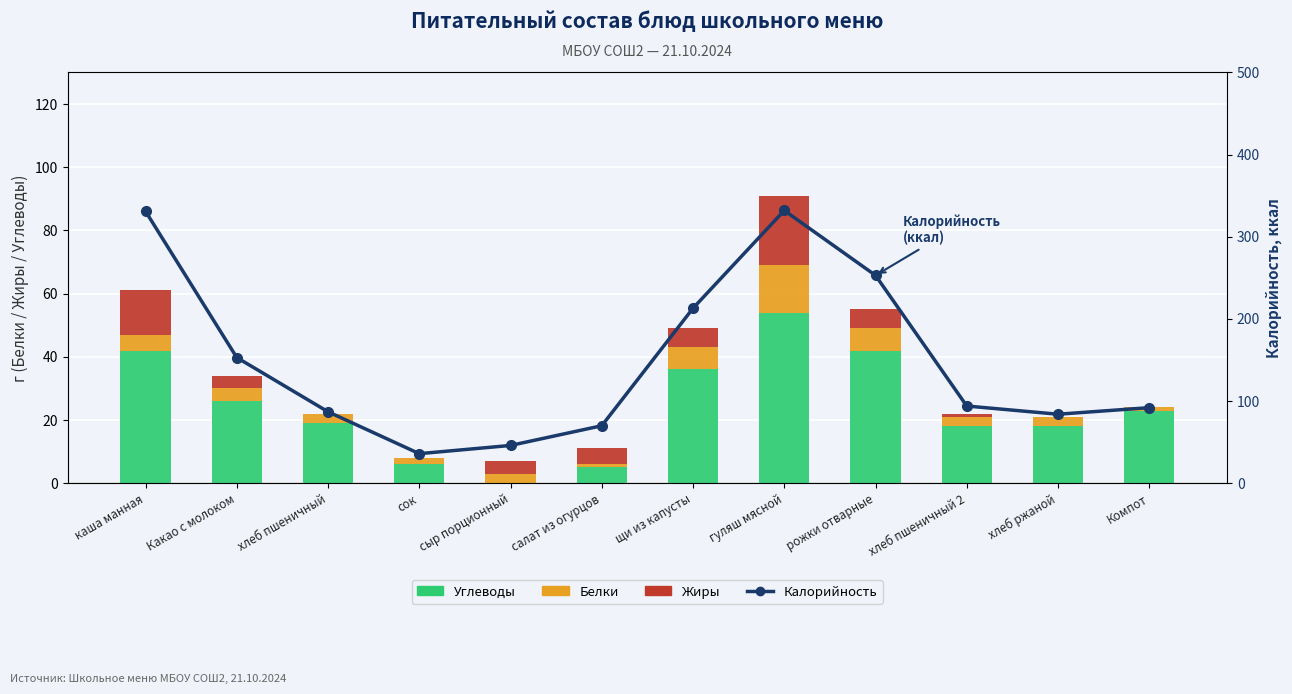

What position from the left is хлеб ржаной?

11